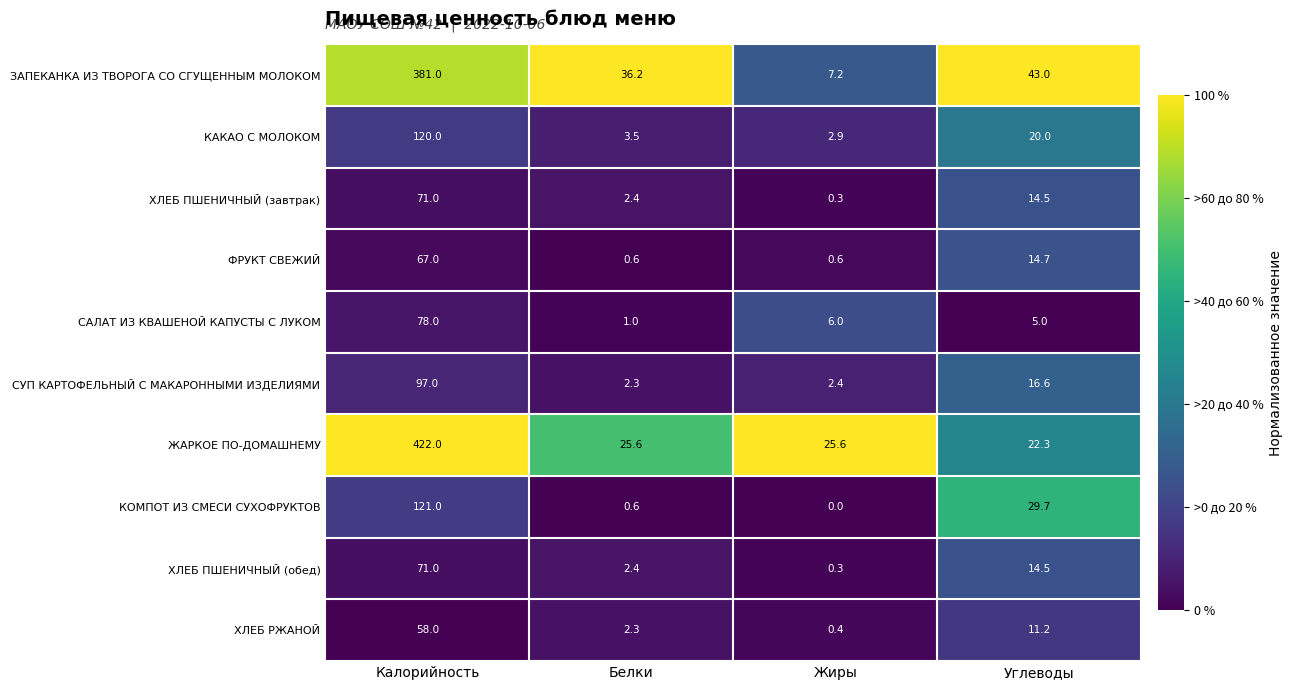

Which label corresponds to the smallest value in the chart?

Жиры